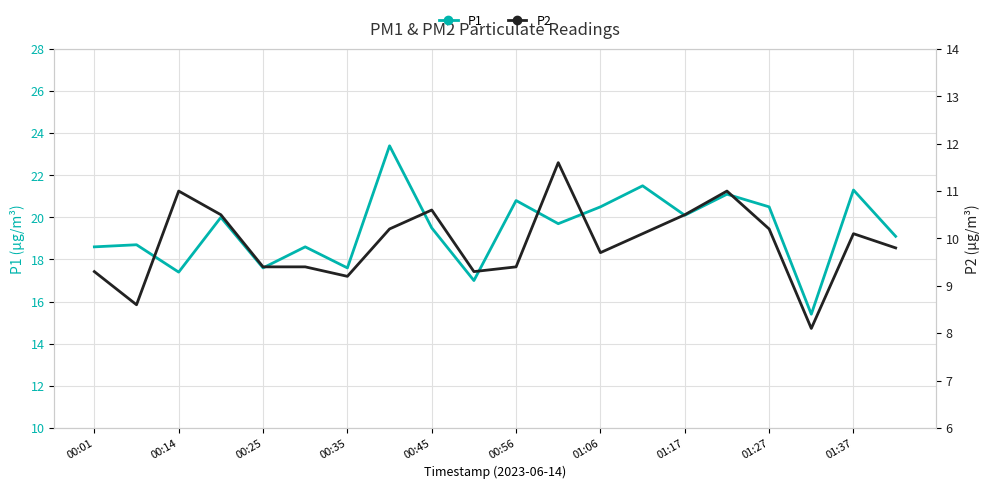

What value does the P2 series have at 17?

8.1